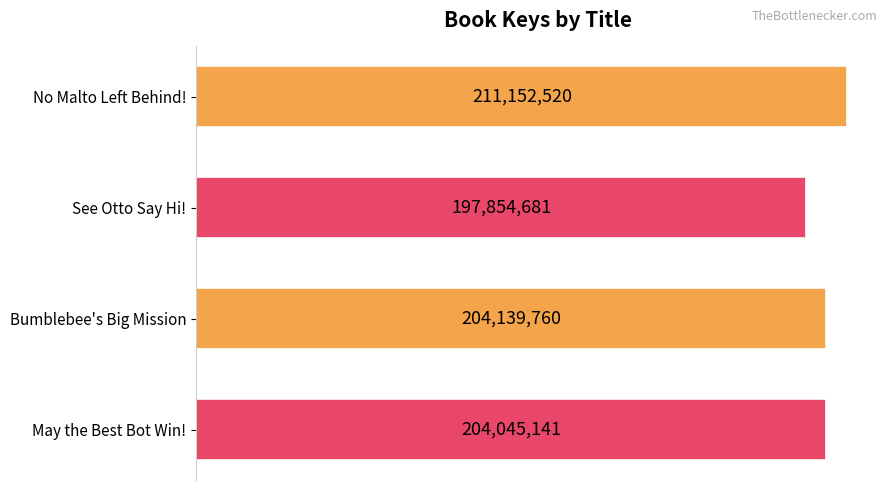

Rank the categories by value from lowest to highest.

See Otto Say Hi!, May the Best Bot Win!, Bumblebee's Big Mission, No Malto Left Behind!